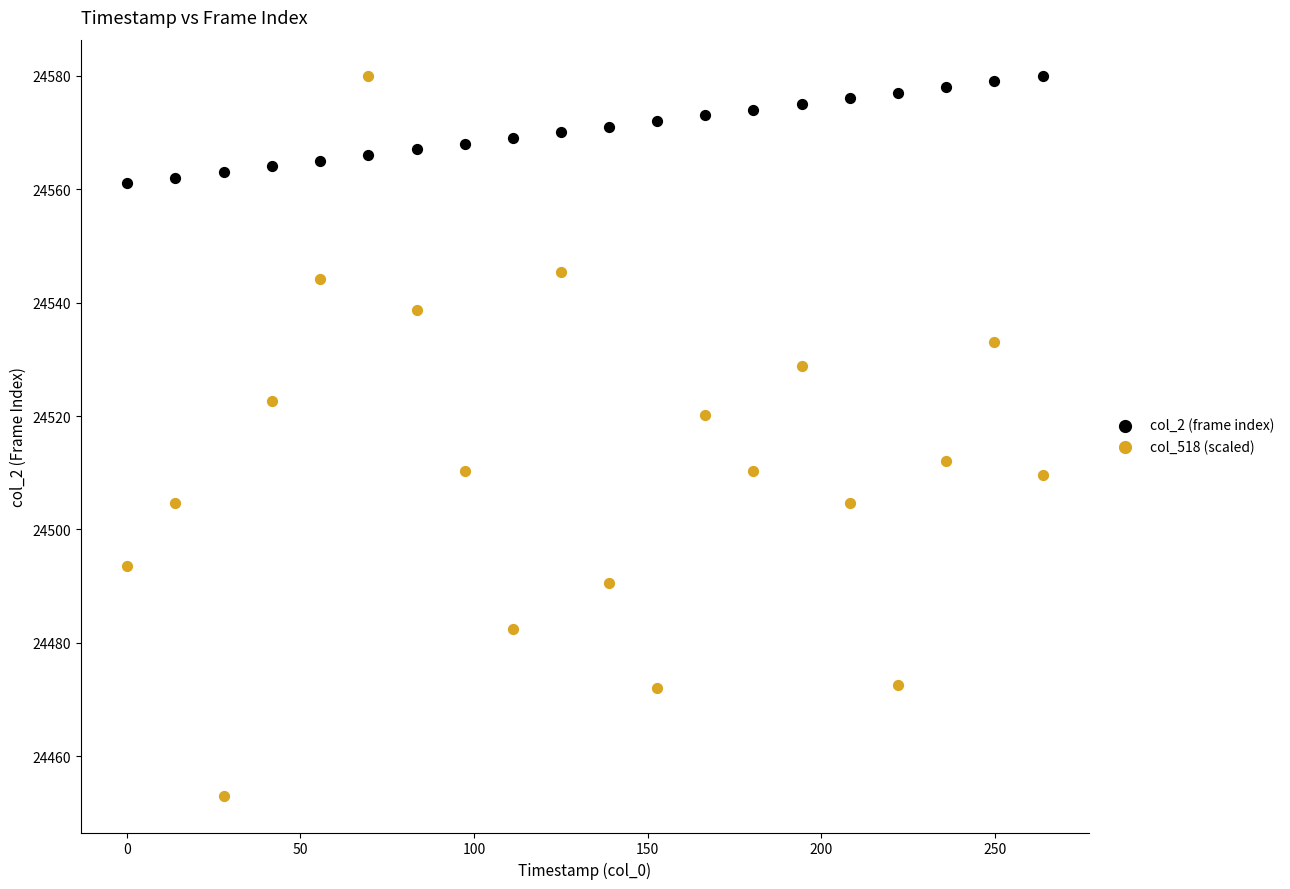

Across all data points, what is the range of Y values (max minus min)?

127.1